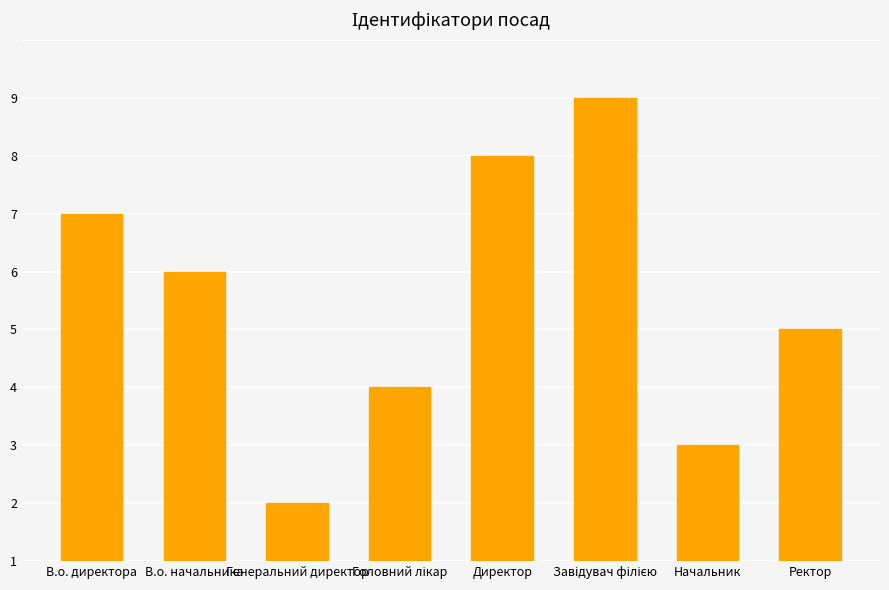

What is the difference between the second highest and second lowest values?

5